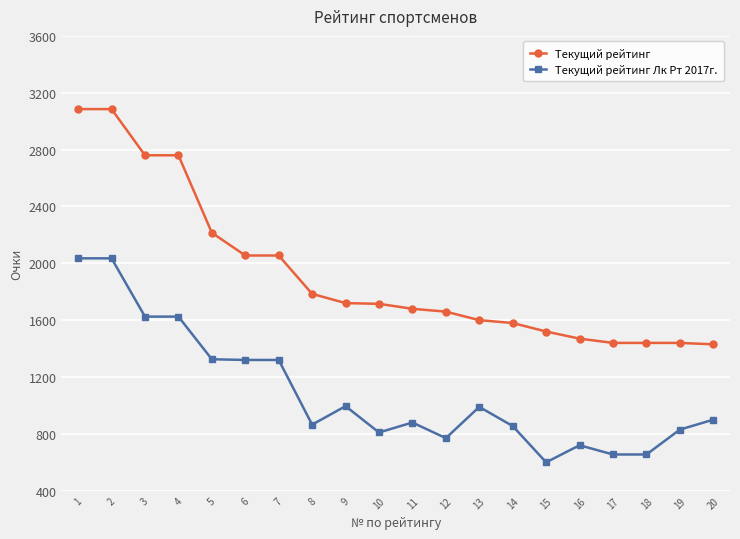

Read the Текущий рейтинг value at 18.

1440